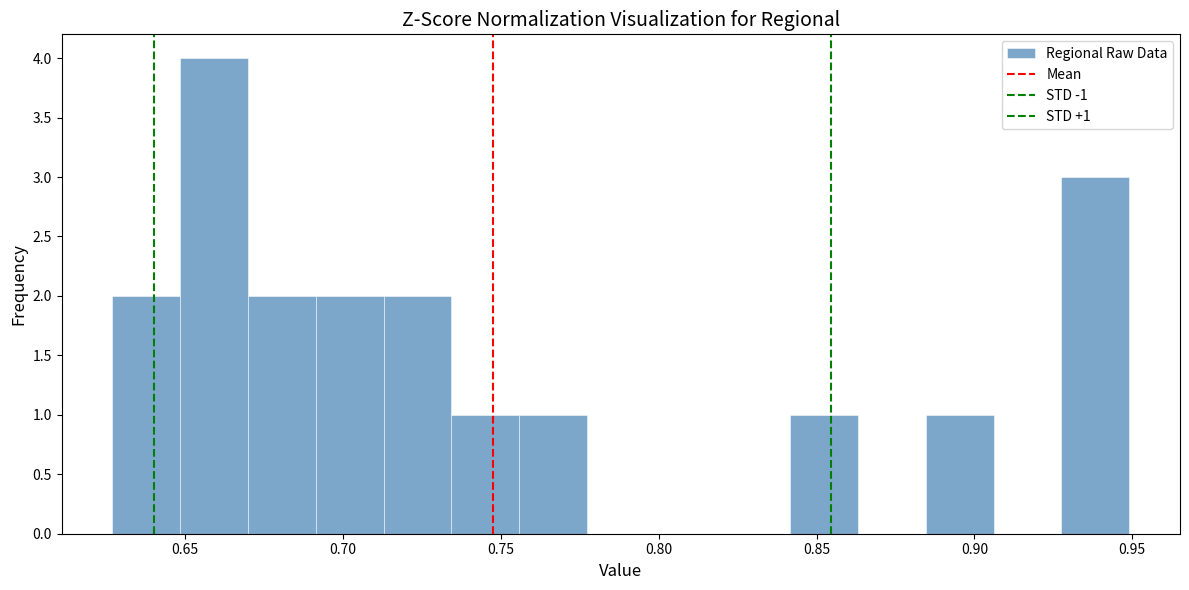

Over which range of the x-axis is the bar tallest?

0.650 to 0.670